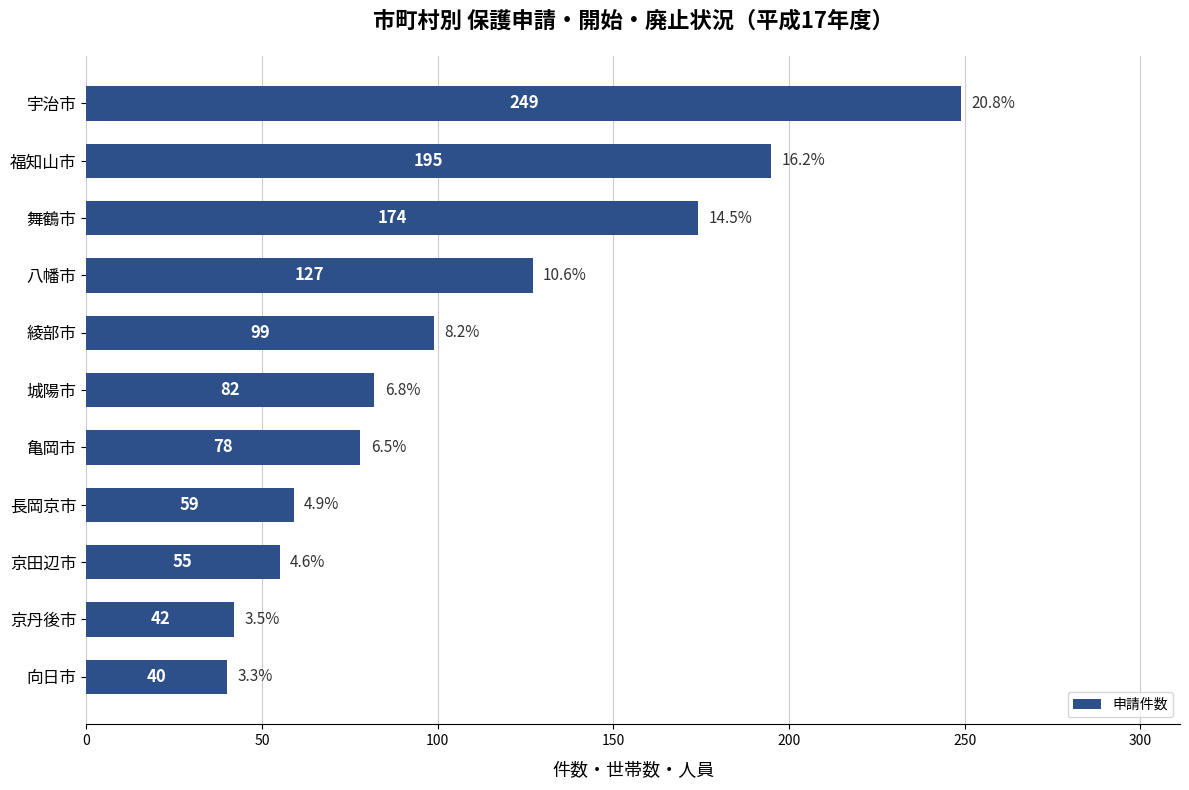

Which category has the highest value across all series?

宇治市